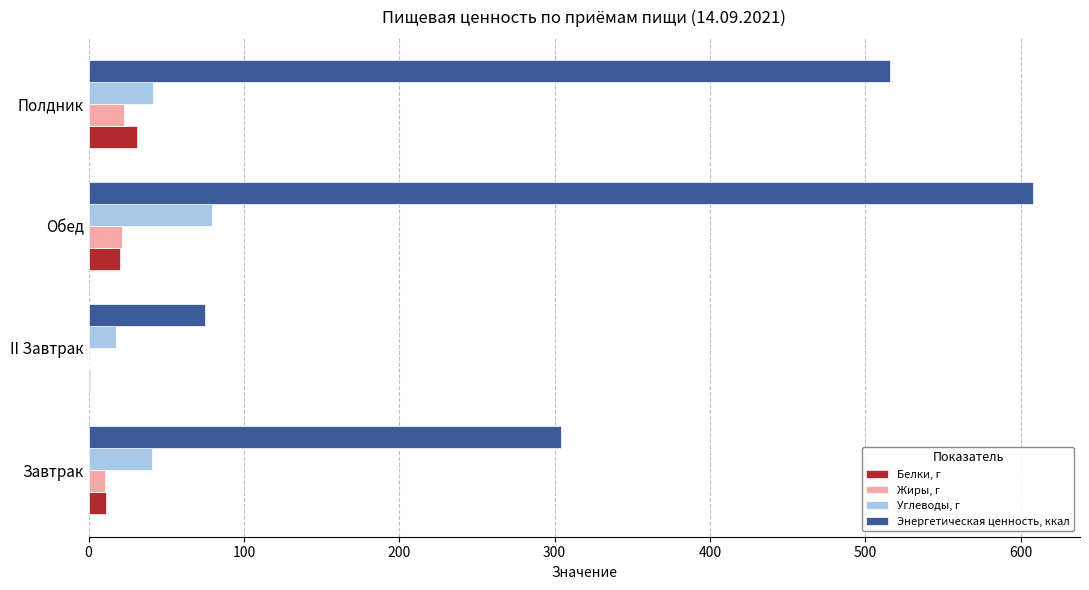

What is the approximate value of Белки, г at Обед?

19.9